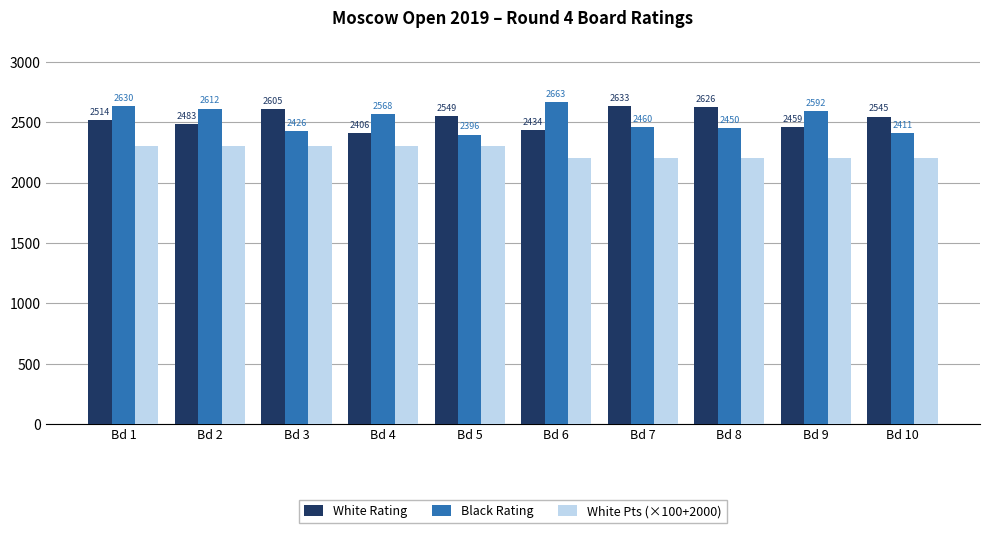

True or false: Black Rating has a value of 1834 at Bd 6.

False